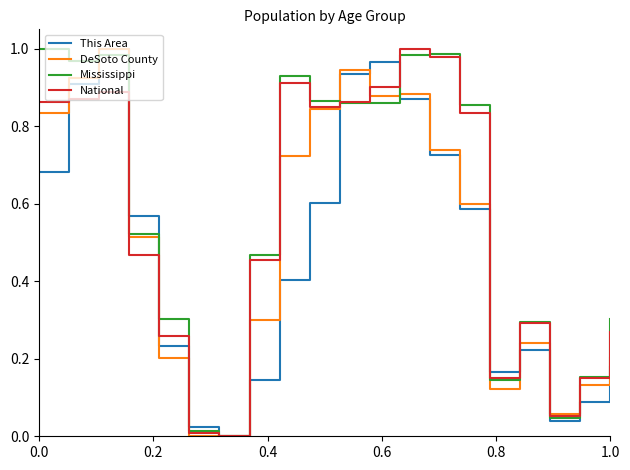

Rank the series by their average value, from lowest to highest.

This Area, DeSoto County, National, Mississippi